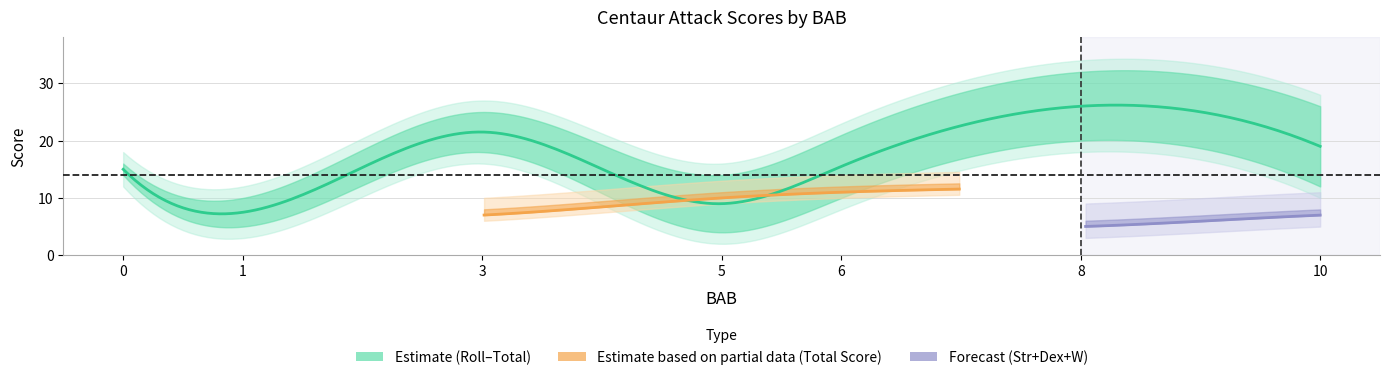

What is the difference between the Total Score values at 0 and 3?

1